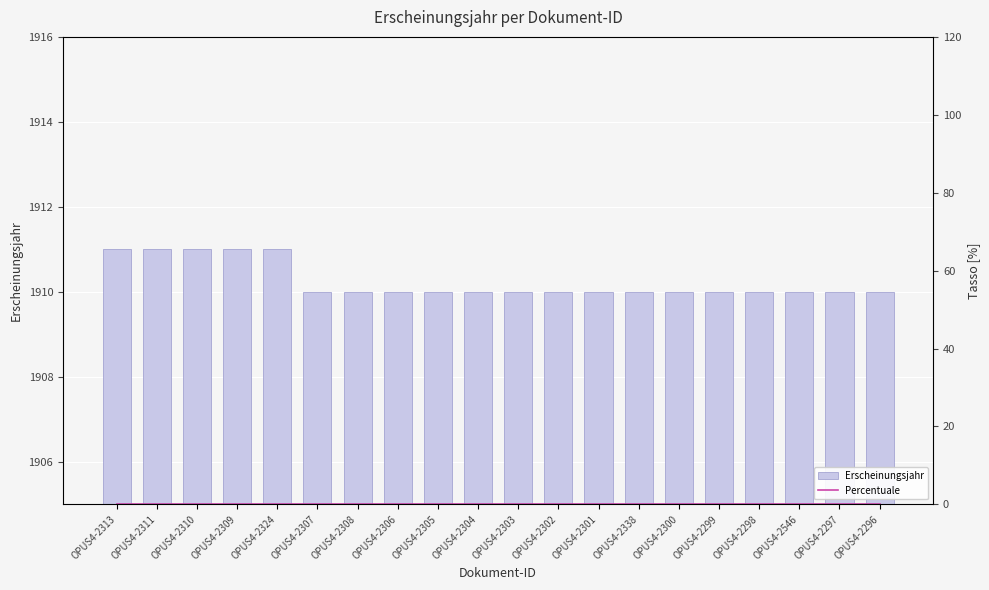

Reading right to left, what are all the values shown in this chart?

Erscheinungsjahr: 1910	1910	1910	1910	1910	1910	1910	1910	1910	1910	1910	1910	1910	1910	1910	1911	1911	1911	1911	1911
Percentuale: 0	0	0	0	0	0	0	0	0	0	0	0	0	0	0	0	0	0	0	0